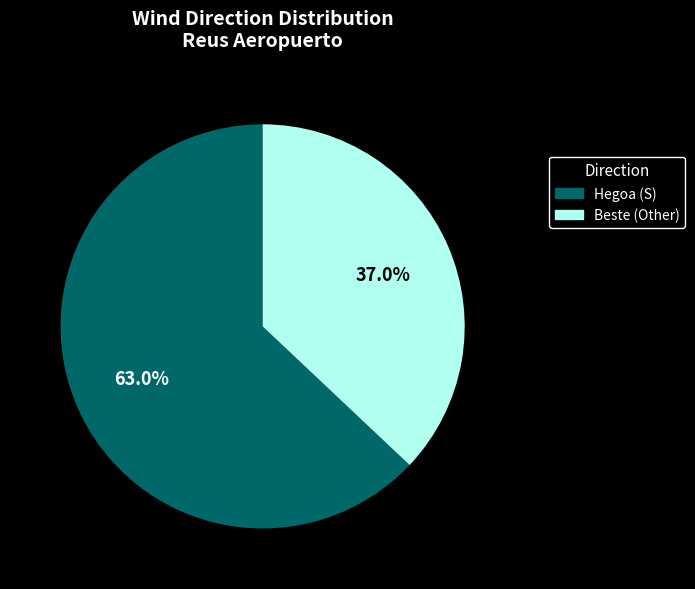

To the nearest percent, what is the difference between the largest and smallest slice percentages?

26%